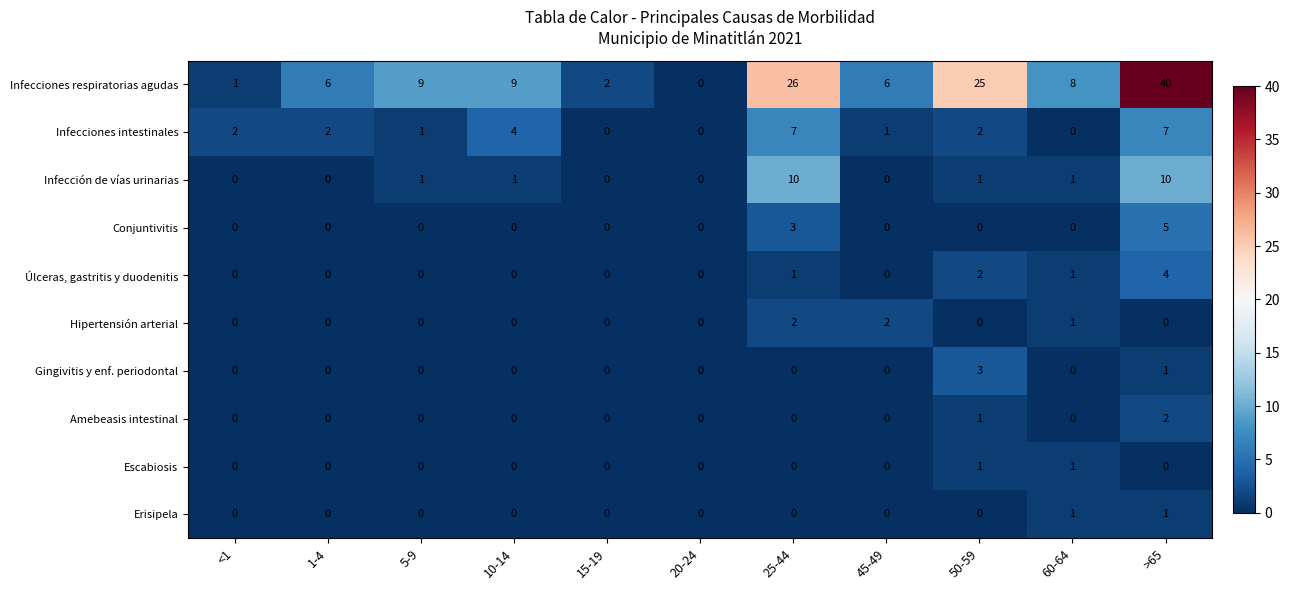

At which category does the chart reach its peak across all series?

>65